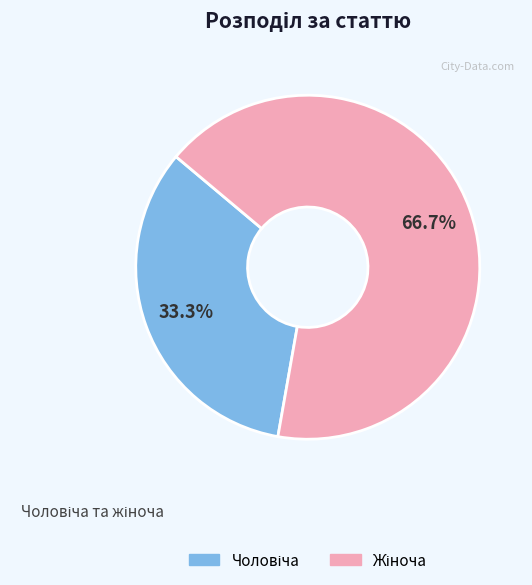

Does any single category account for the majority?

Yes